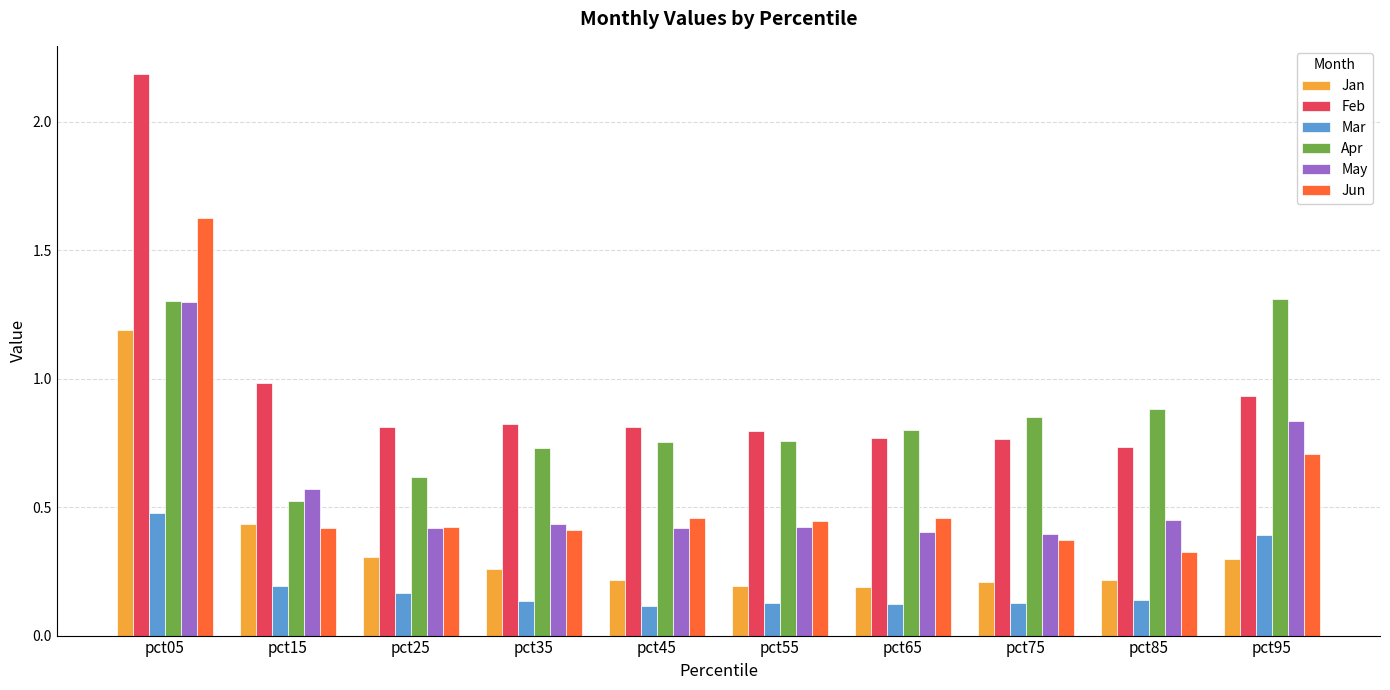

How many groups of bars are there?

10